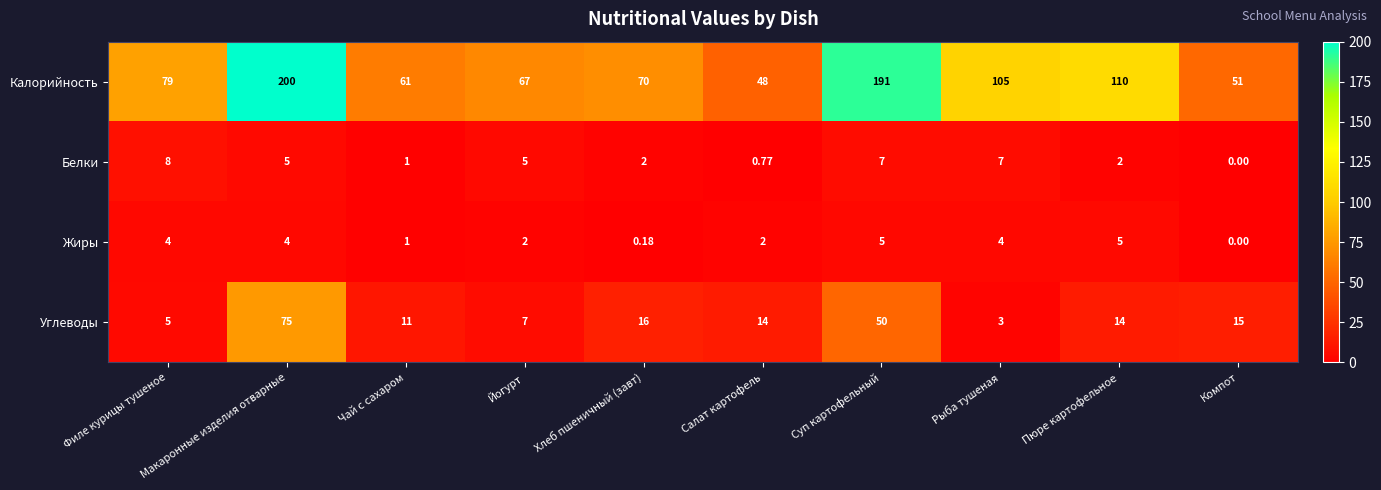

At how many categories does at least one series exceed 52?

8